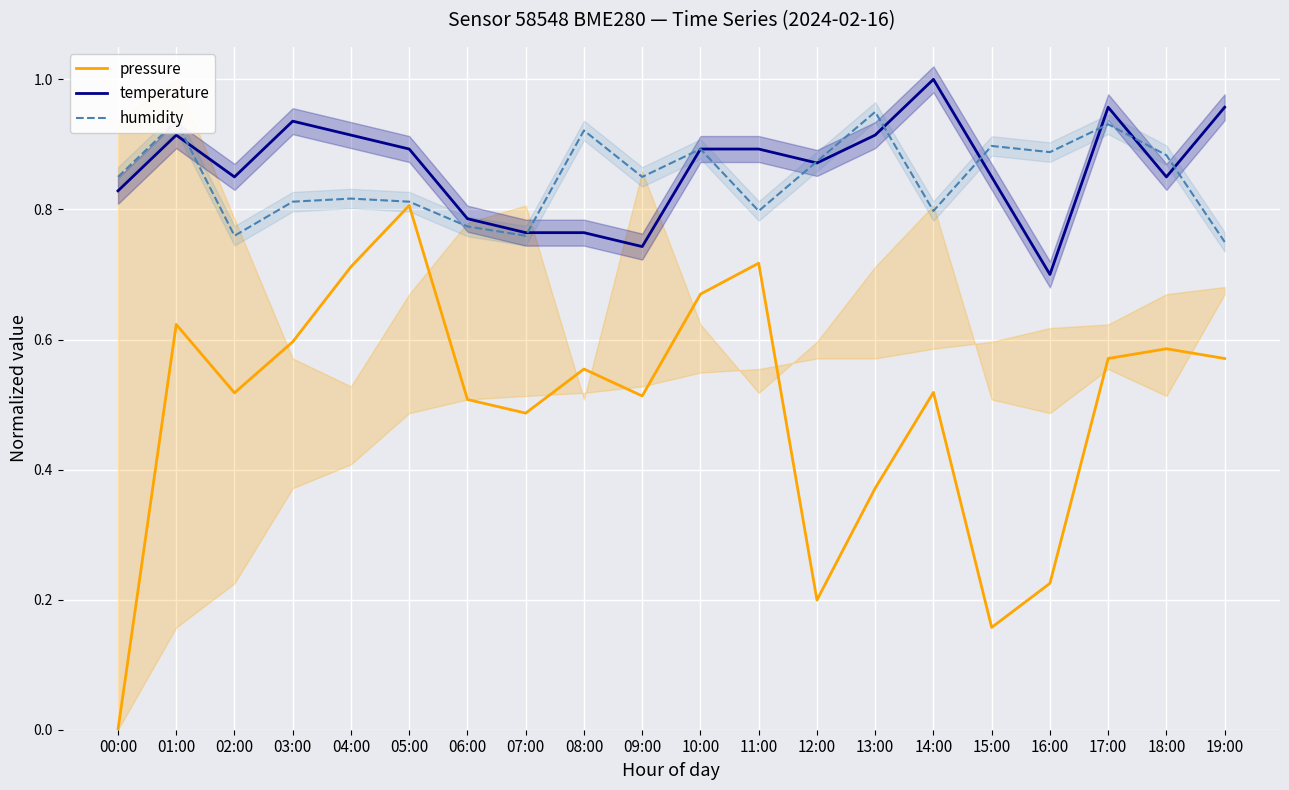

Rank the series by their maximum value, from lowest to highest.

pressure, humidity, temperature